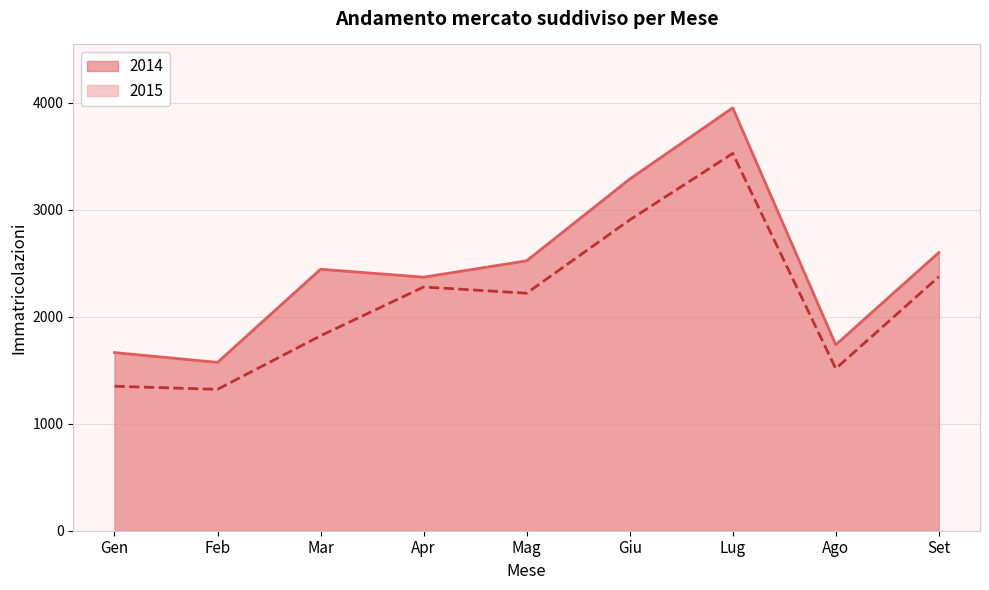

What are all the series names shown in the legend?

2014, 2015